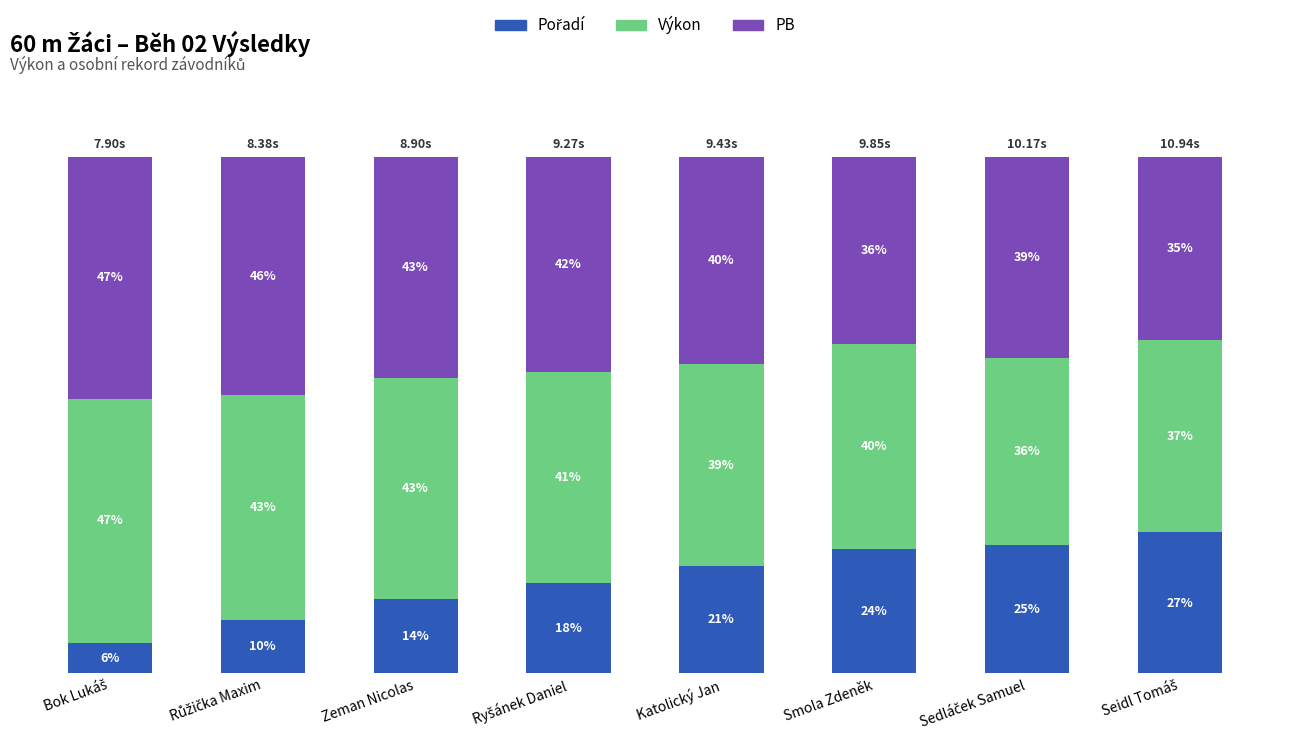

Are the bars horizontal?

No